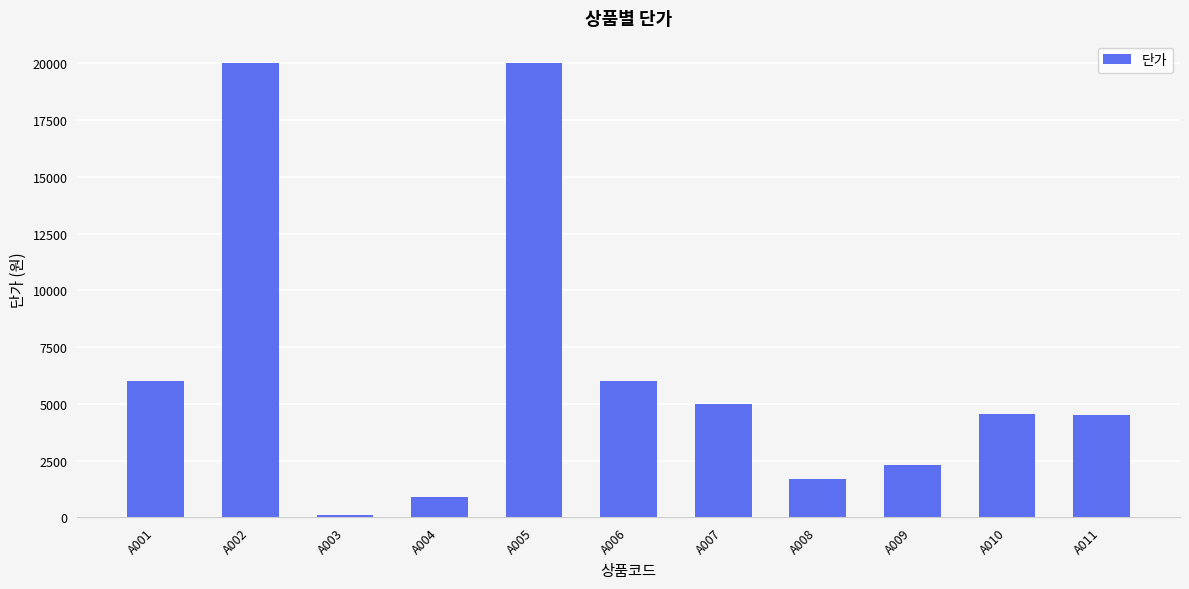

Is it true that the value at A008 is 992?

False